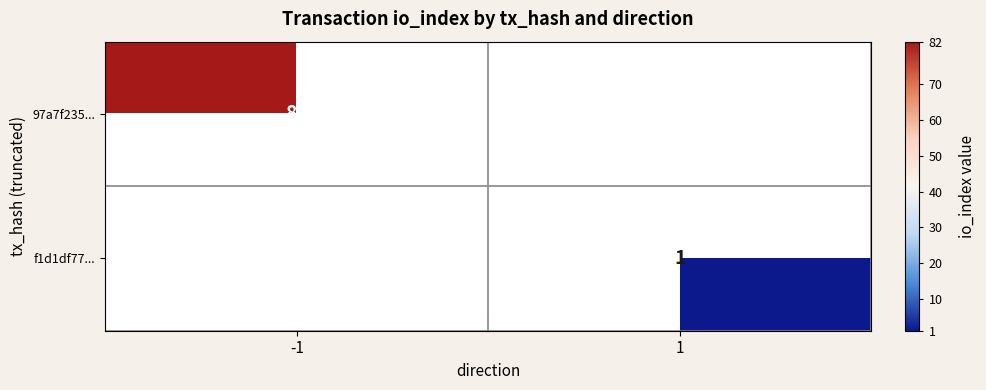

Which category has the lowest value across all series?

1